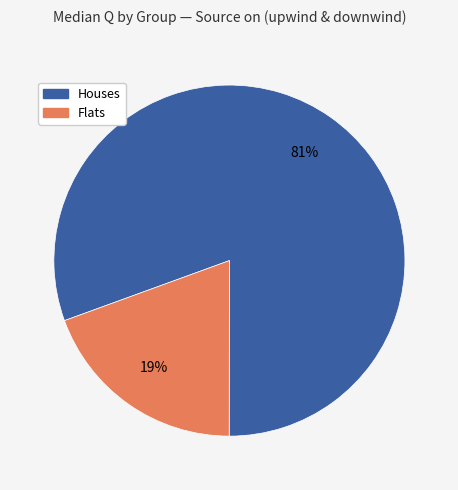

To the nearest percent, what is the average slice percentage?

50%